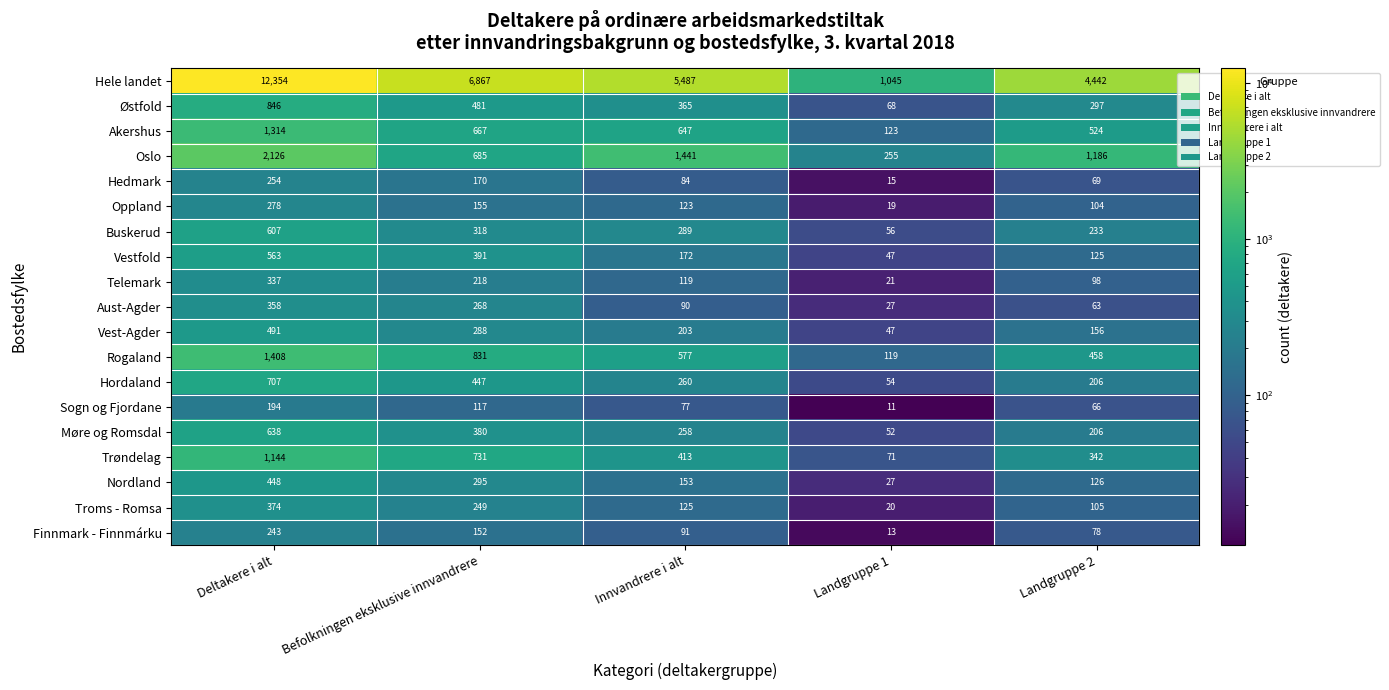

What is the difference between the second highest and minimum values in the Telemark series?

197